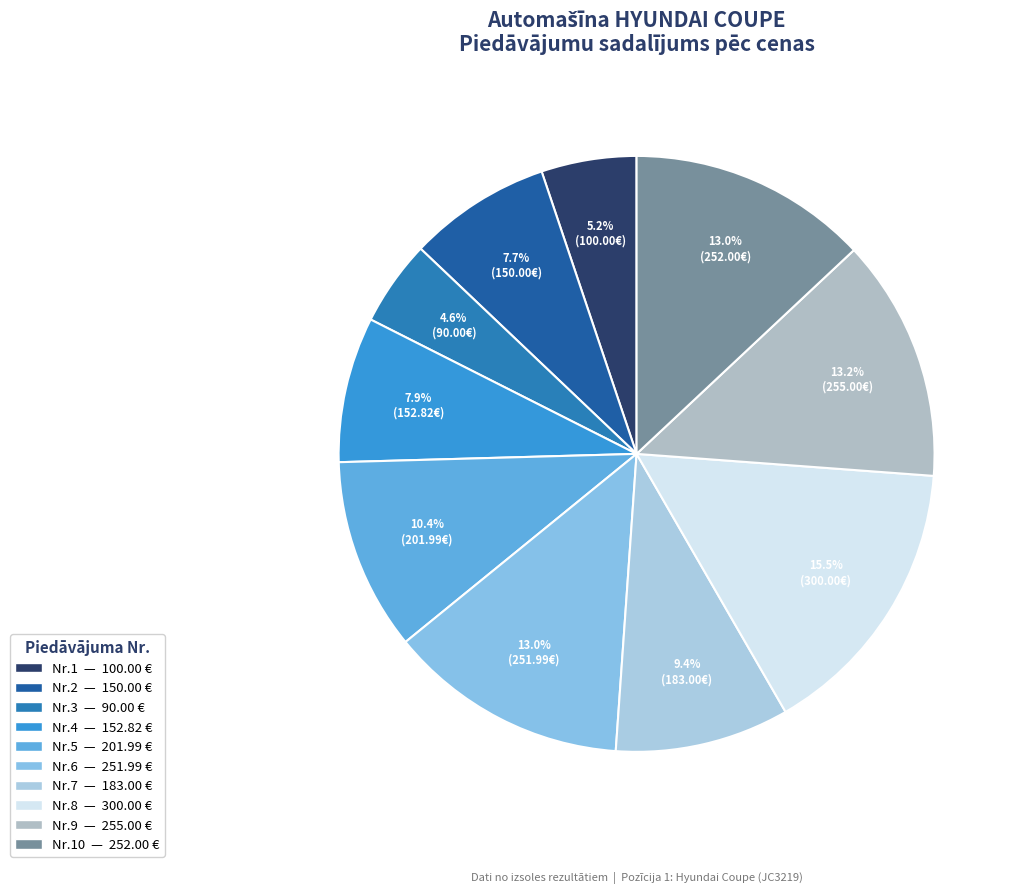

Which category has the biggest portion of the pie?

8